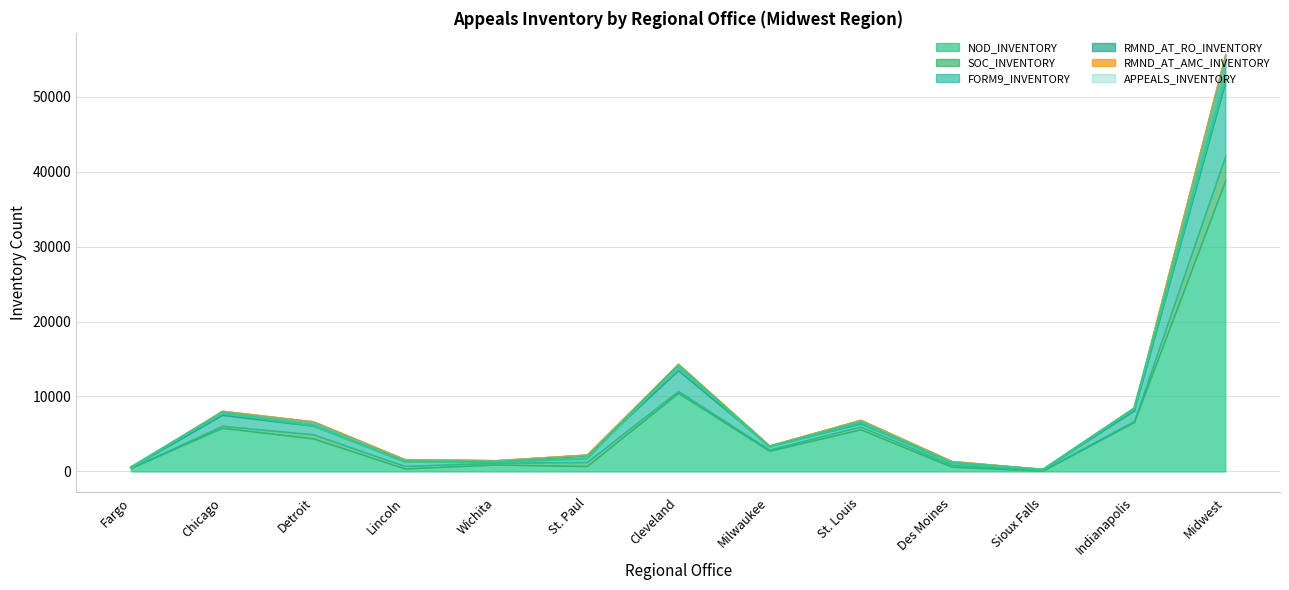

Reading left to right, extract all data points from this chart.

NOD_INVENTORY: 457	5818	4396	394	915	709	10464	2753	5617	612	103	6591	38829
SOC_INVENTORY: 14	276	555	343	243	550	281	168	382	263	96	153	3324
FORM9_INVENTORY: 76	1437	1133	666	136	905	2753	473	383	391	88	1386	9827
RMND_AT_RO_INVENTORY: 26	551	595	236	205	89	856	68	501	118	41	403	3689
APPEALS_INVENTORY: 559	7826	6128	1300	1258	1703	14096	3294	6508	1124	237	8382	52415
RMND_AT_AMC_INVENTORY: 0	20	4	4	2	0	23	0	7	3	5	2	70